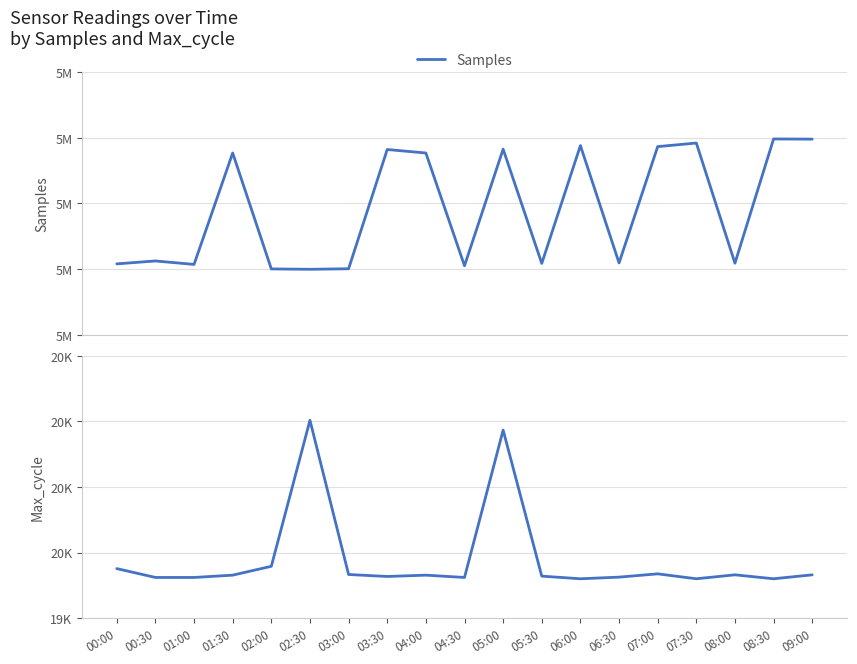

What is the sum of all Samples values?

96314006